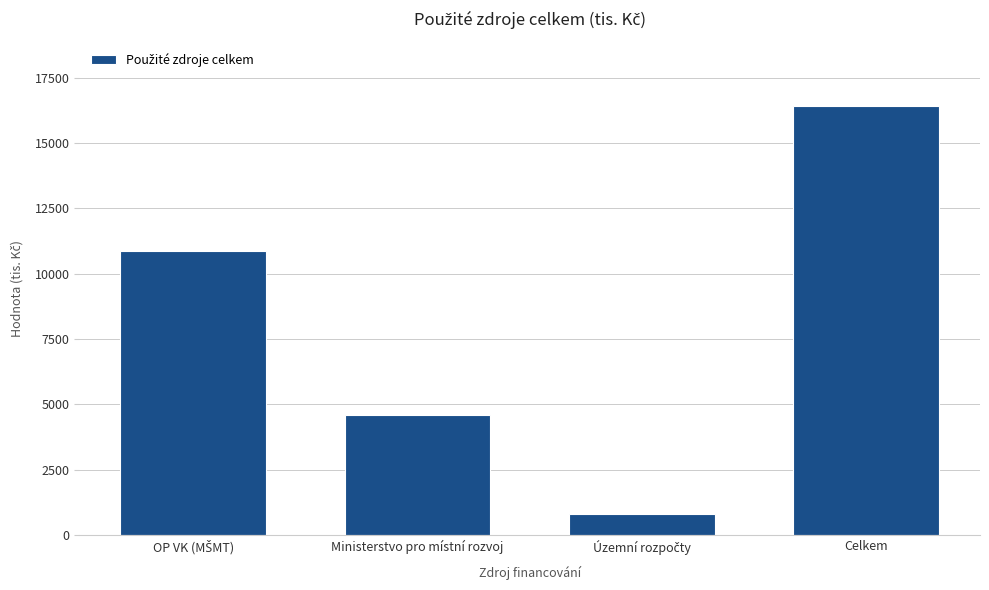

Reading right to left, extract all data points from this chart.

16429.8	796.5	4586.5	10885.8